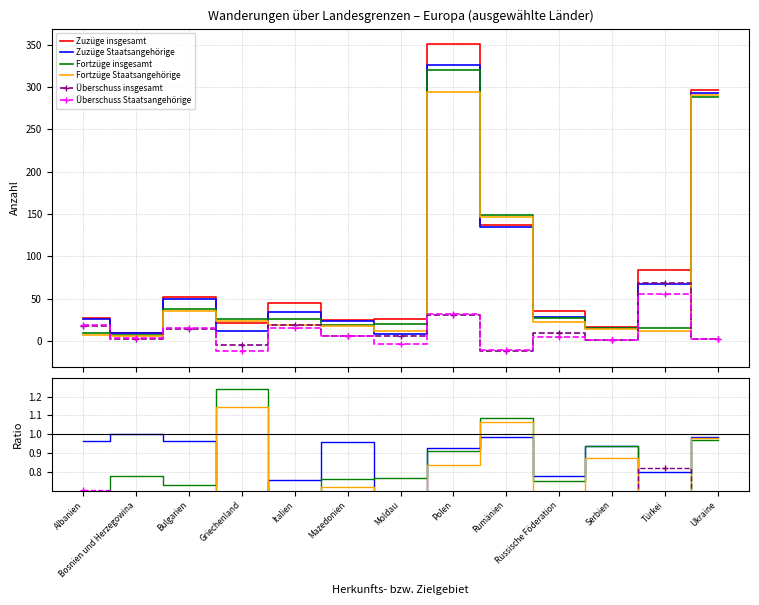

Which series has the largest total across all categories?

Zuzüge insgesamt